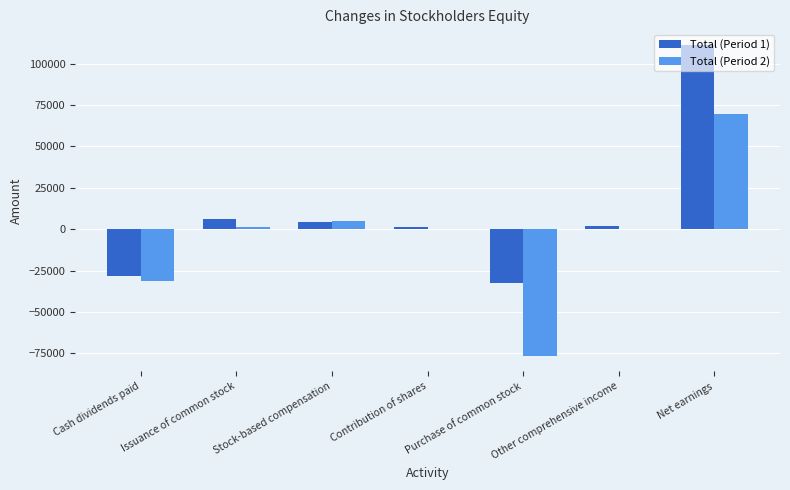

What is the sum of all Total (Period 2) values?

-31583